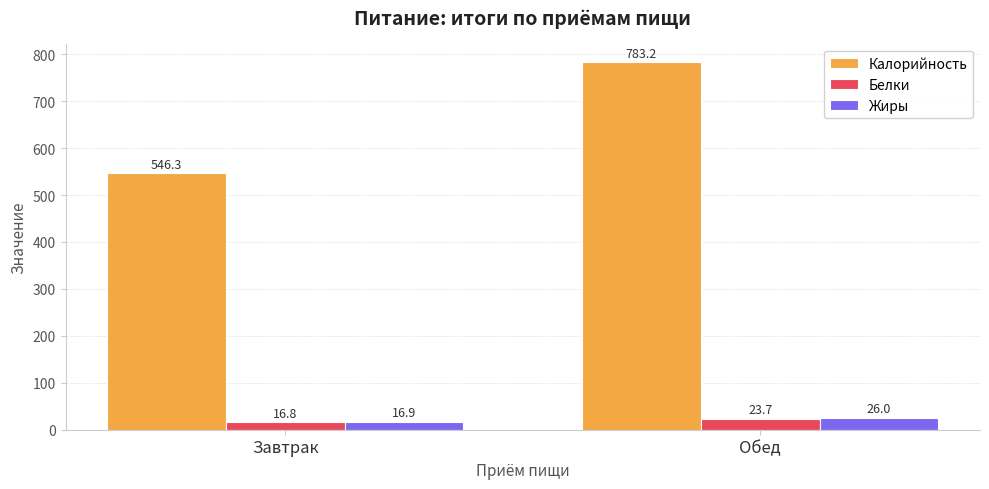

The Жиры series shows 16.9 at Завтрак. True or false?

True